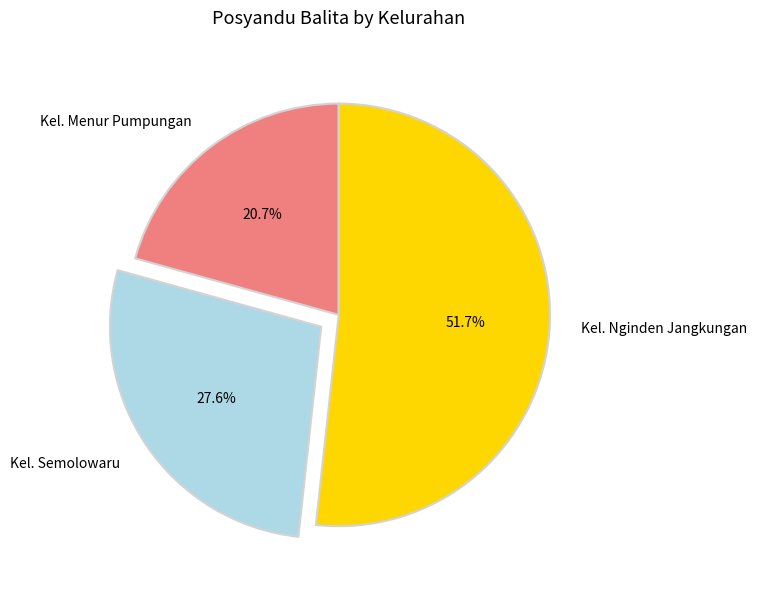

What percentage is the Kel. Menur Pumpungan slice, to the nearest percent?

21%